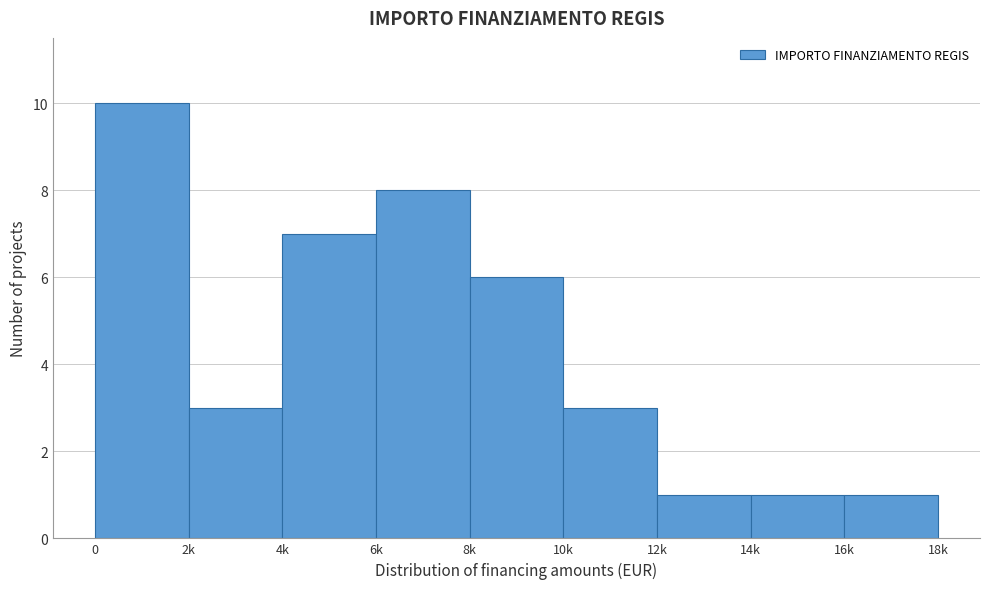

Reading left to right, what are all the values shown in this chart?

0=10	2k=3	4k=7	6k=8	8k=6	10k=3	12k=1	14k=1	16k=1